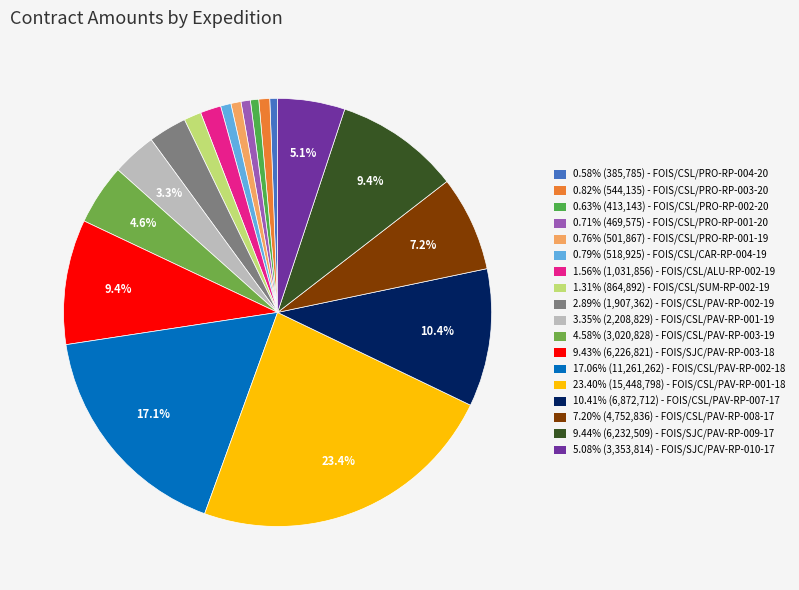

How many slices are in this pie chart?

18